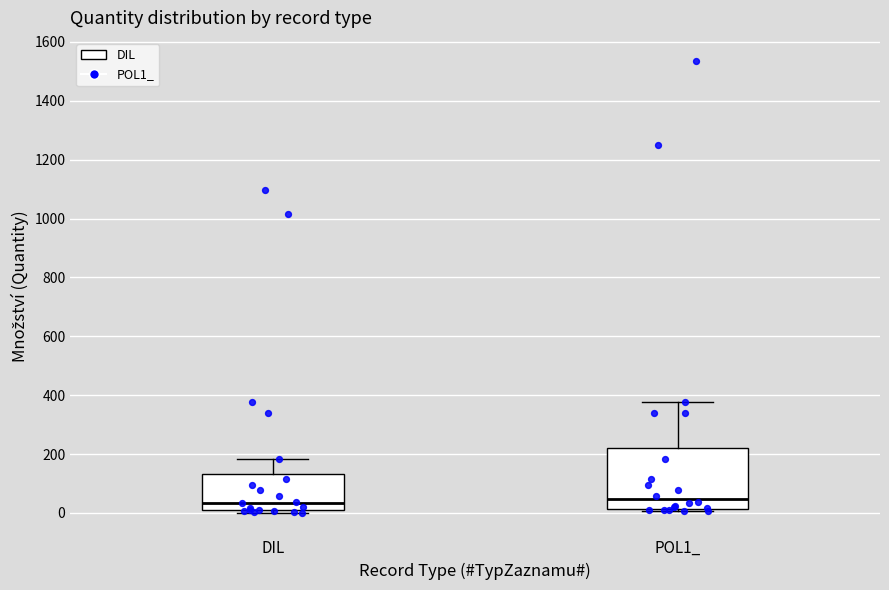

Where is the upper edge of the box for POL1_ on the y-axis? The values are not printed on the chart, so give them approximately, as read against the axis.

220